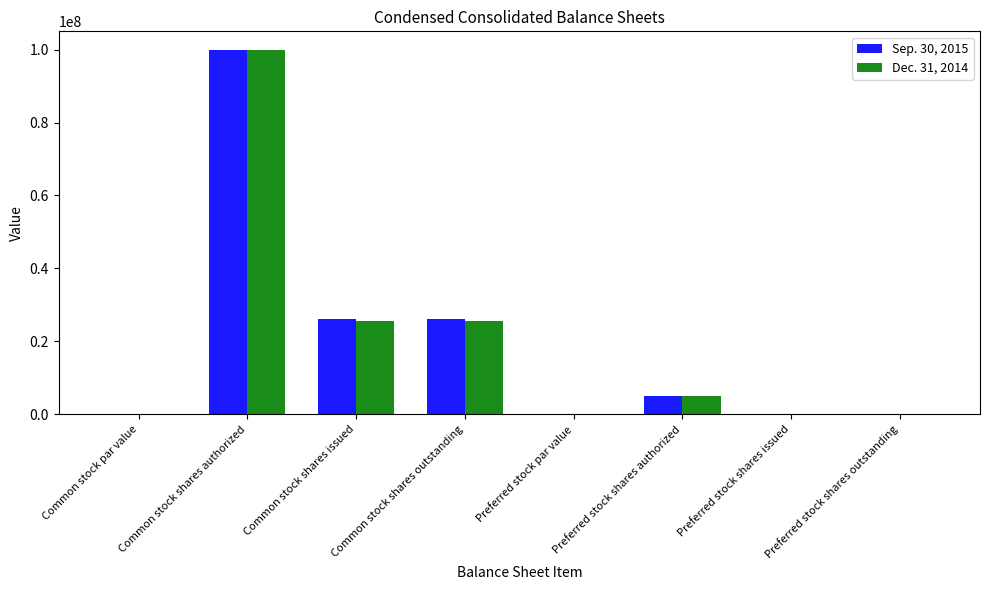

At which category is the sum across all series the highest?

Common stock shares authorized